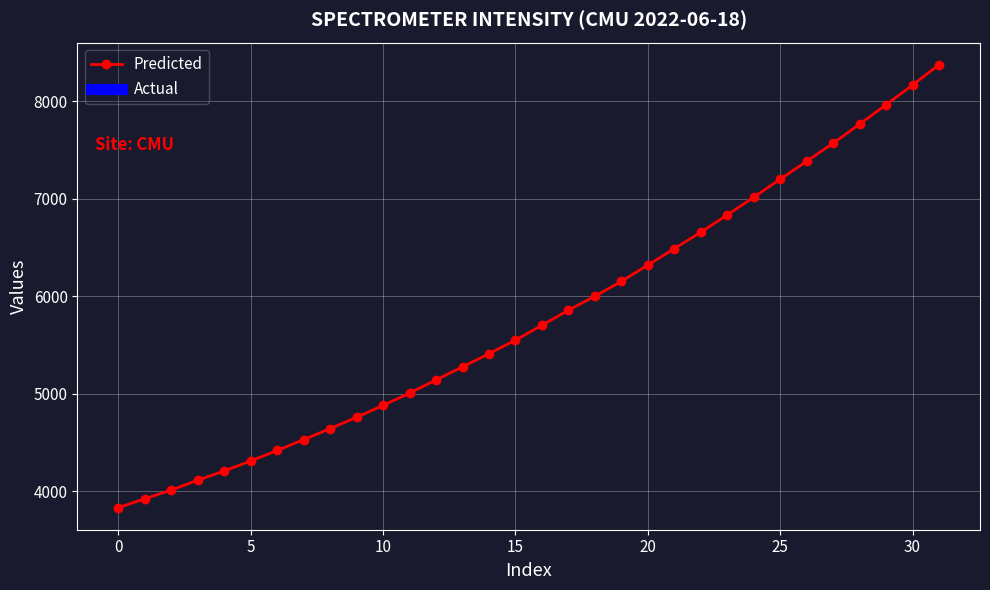

How many values are below 5702?

16